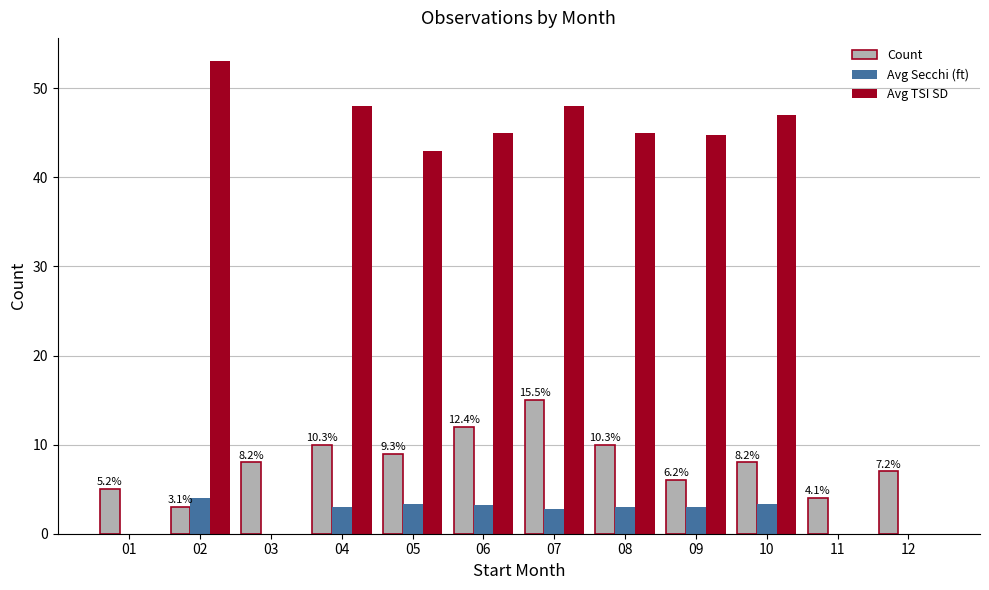

Is it true that Avg Secchi (ft) equals 0.0 at 11?

True